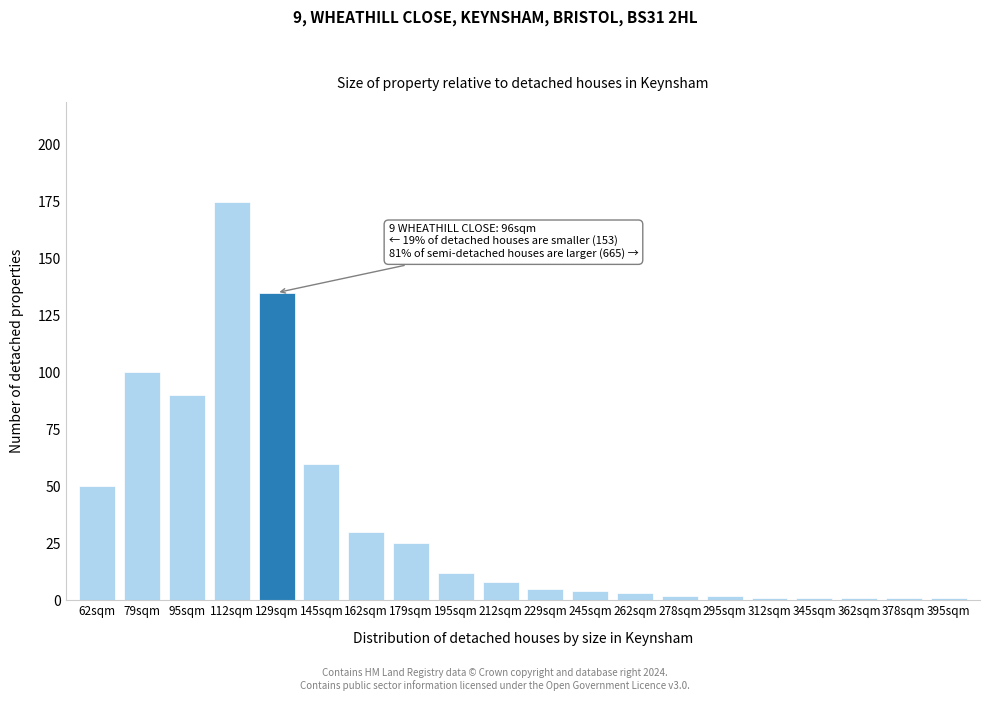

Reading right to left, transcribe all the data shown in this chart.

395sqm=1	378sqm=1	362sqm=1	345sqm=1	312sqm=1	295sqm=2	278sqm=2	262sqm=3	245sqm=4	229sqm=5	212sqm=8	195sqm=12	179sqm=25	162sqm=30	145sqm=60	129sqm=135	112sqm=175	95sqm=90	79sqm=100	62sqm=50